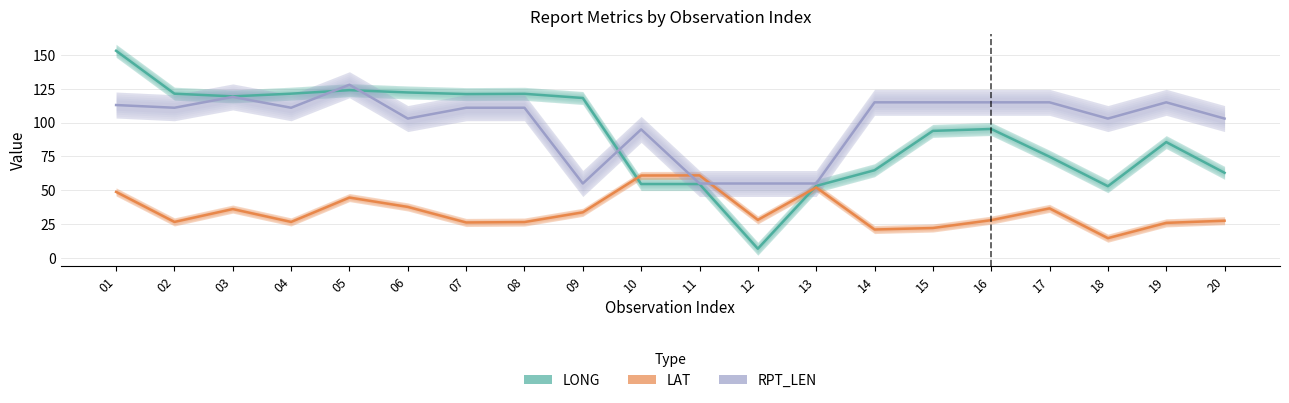

After their last crossing, which series has the higher values: LONG or LAT?

LONG